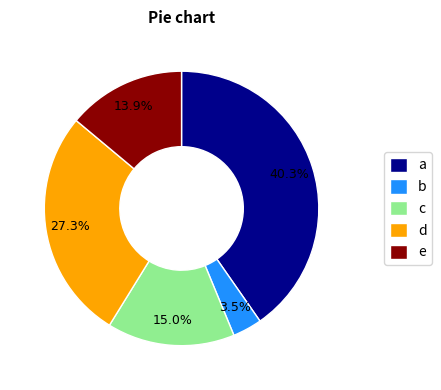

Which has a higher value, e or d?

d